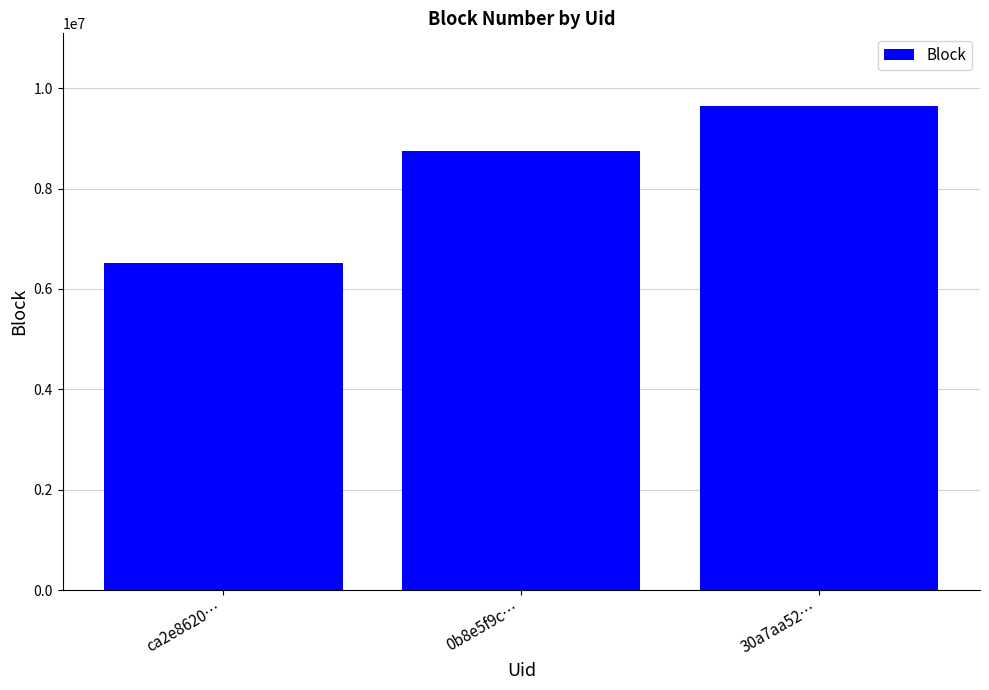

What position from the left is 0b8e5f9c…?

2